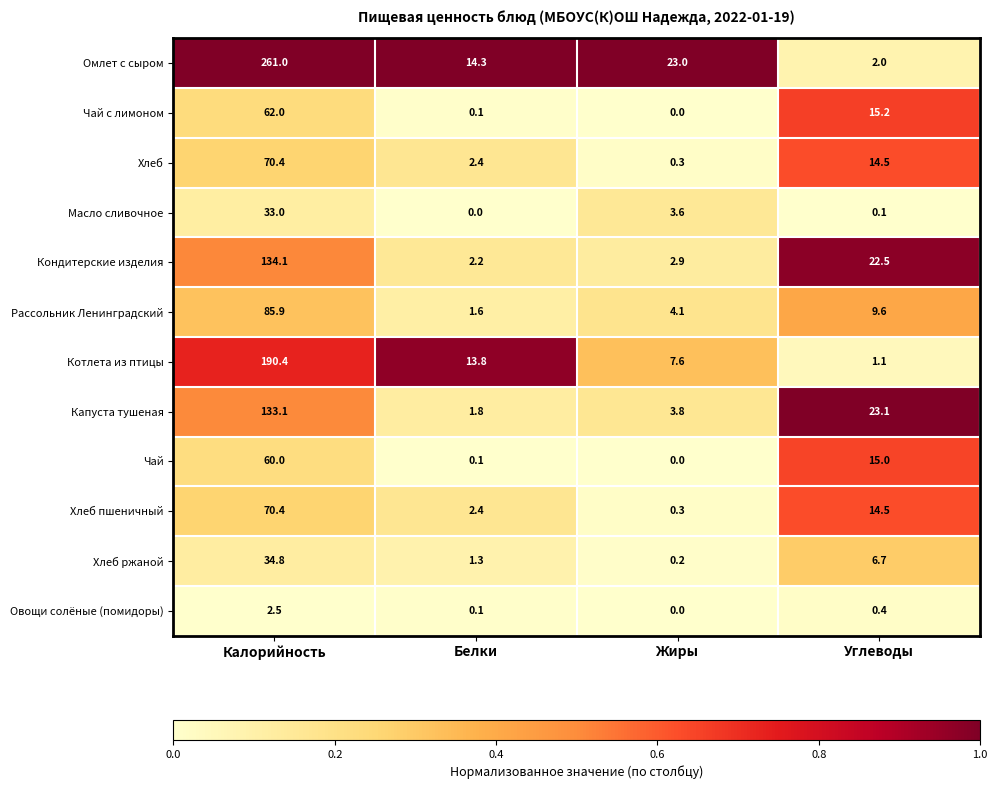

Which series changed the most between Калорийность and Белки?

Омлет с сыром